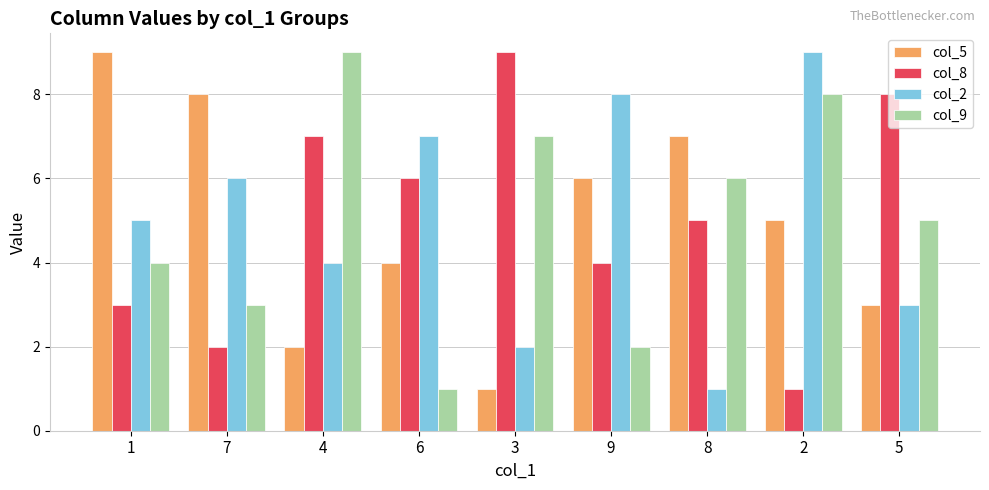

What is the difference between the col_2 values at 3 and 6?

5